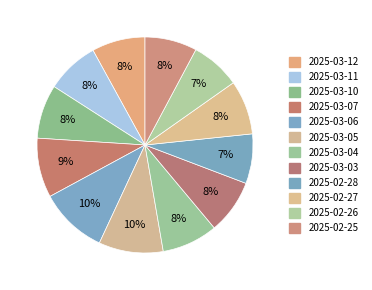

The 2025-03-11 slice represents 18% of the pie. True or false?

False